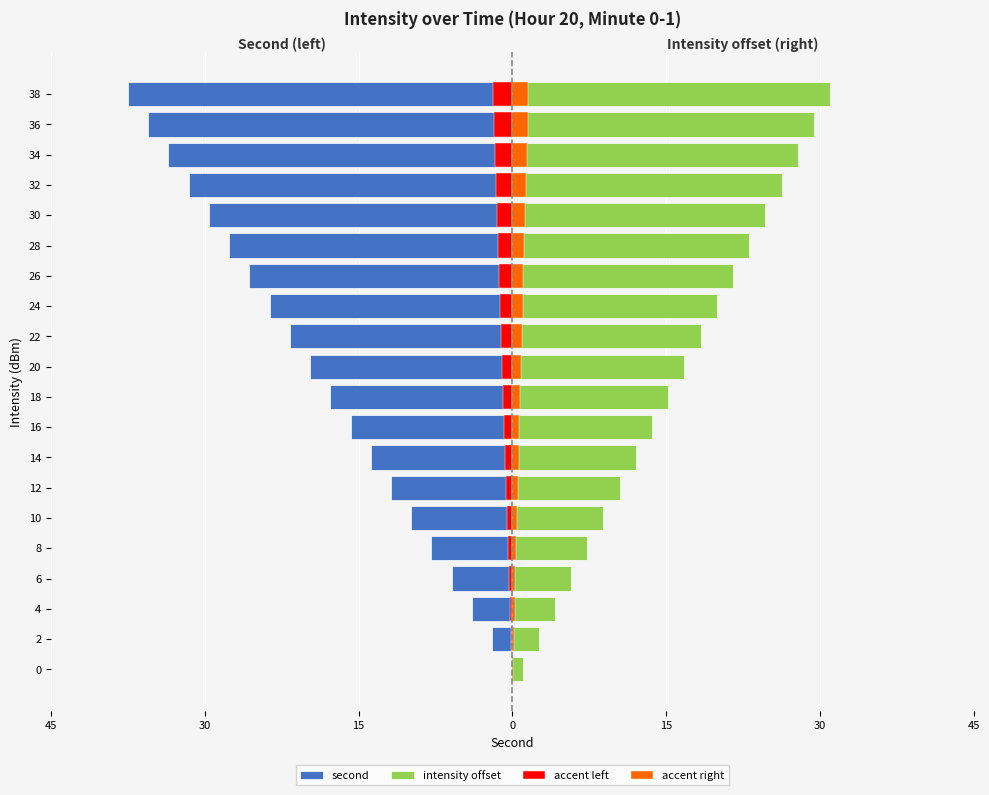

How many series are shown in this chart?

4